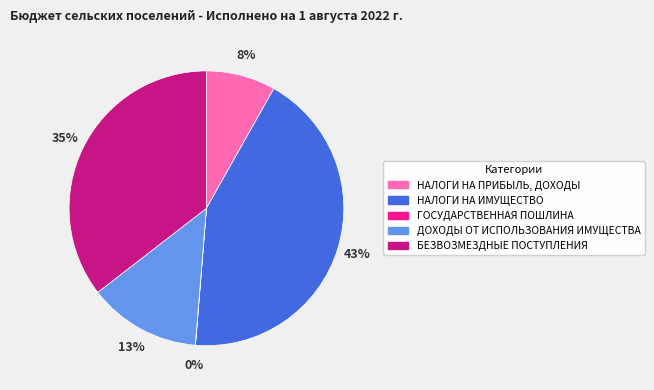

Is the sum of ДОХОДЫ ОТ ИСПОЛЬЗОВАНИЯ ИМУЩЕСТВА and НАЛОГИ НА ИМУЩЕСТВО greater than half?

Yes